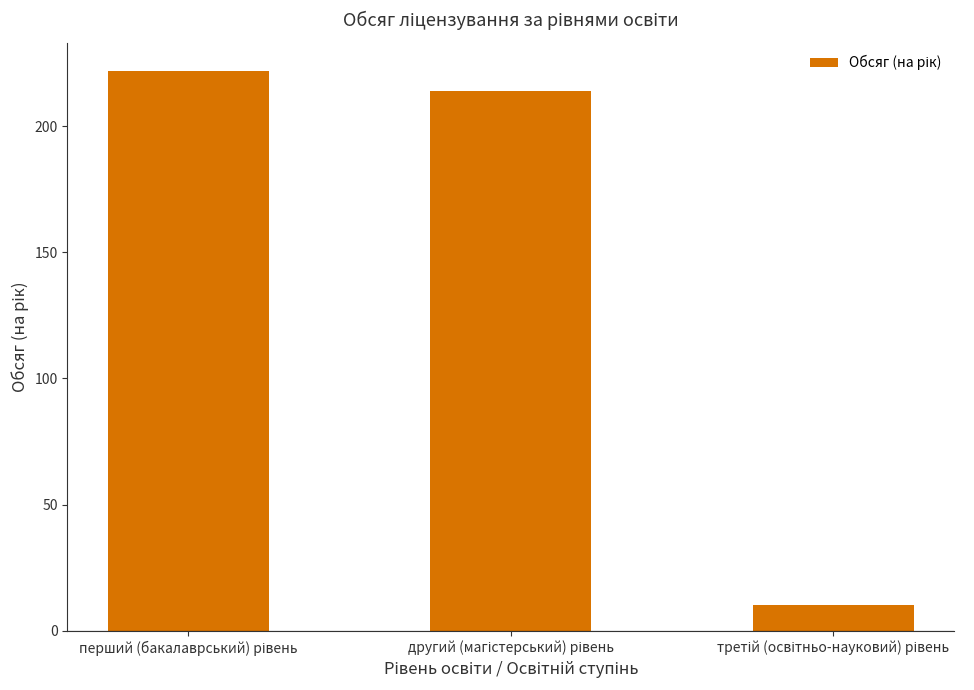

How many data points are less than 214?

1